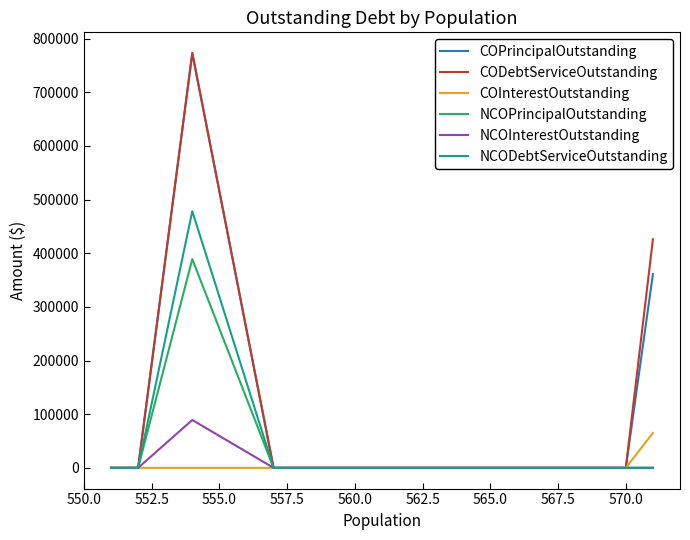

True or false: NCOPrincipalOutstanding has a value of 210517.4 at 560.0.

False